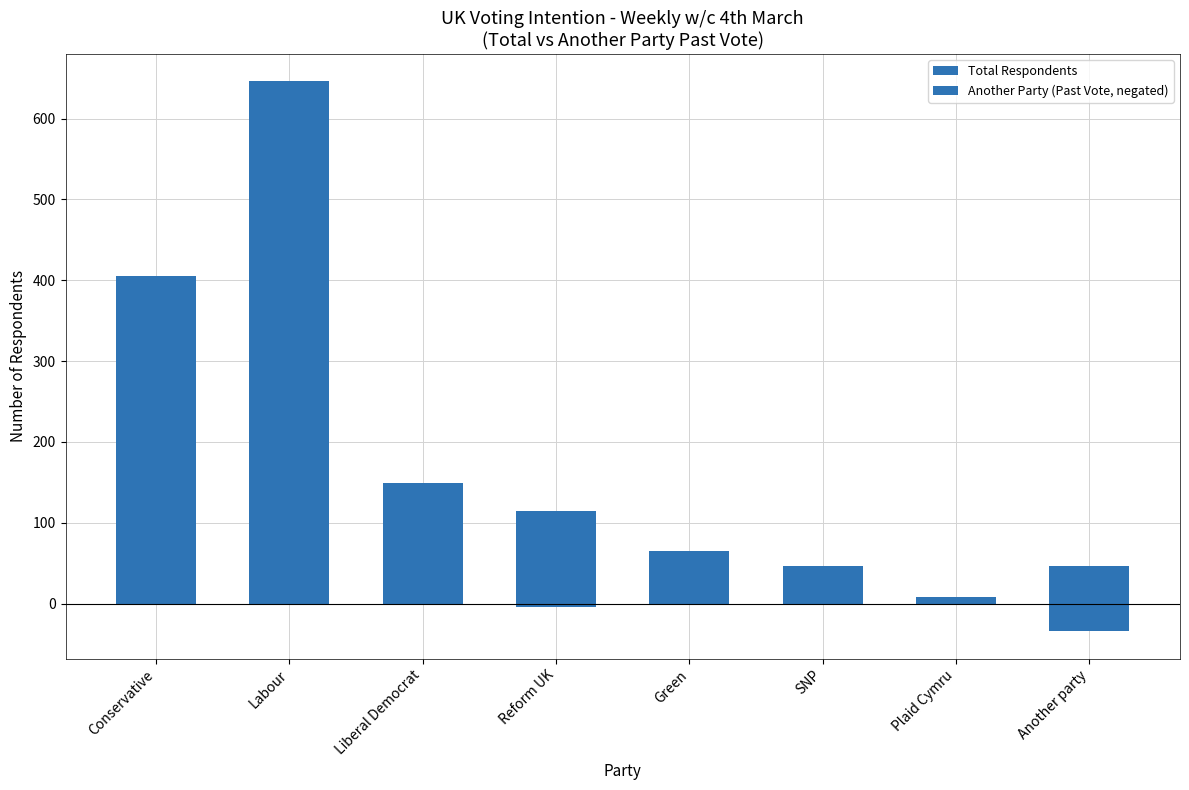

Does the chart contain any negative values?

Yes